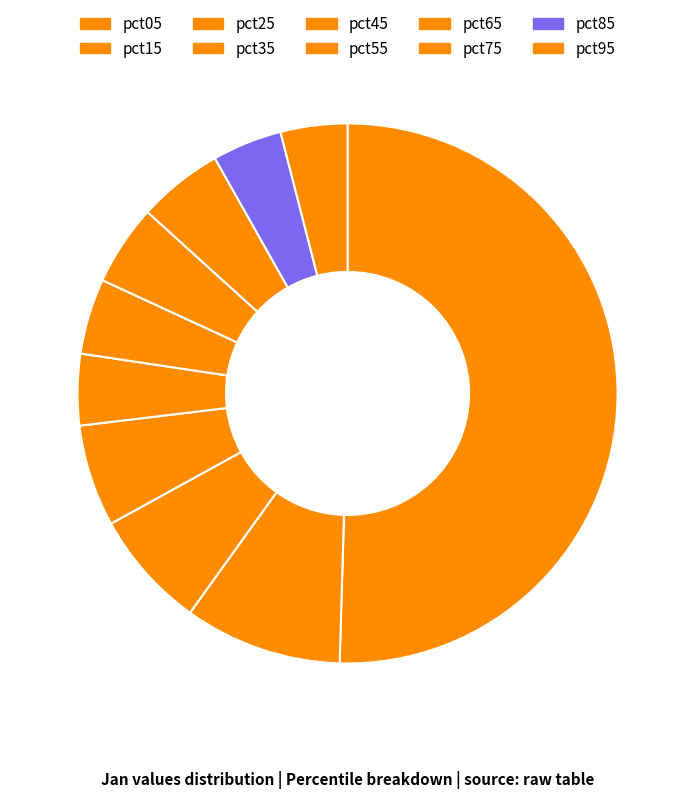

To the nearest percent, what is the average slice percentage?

10%